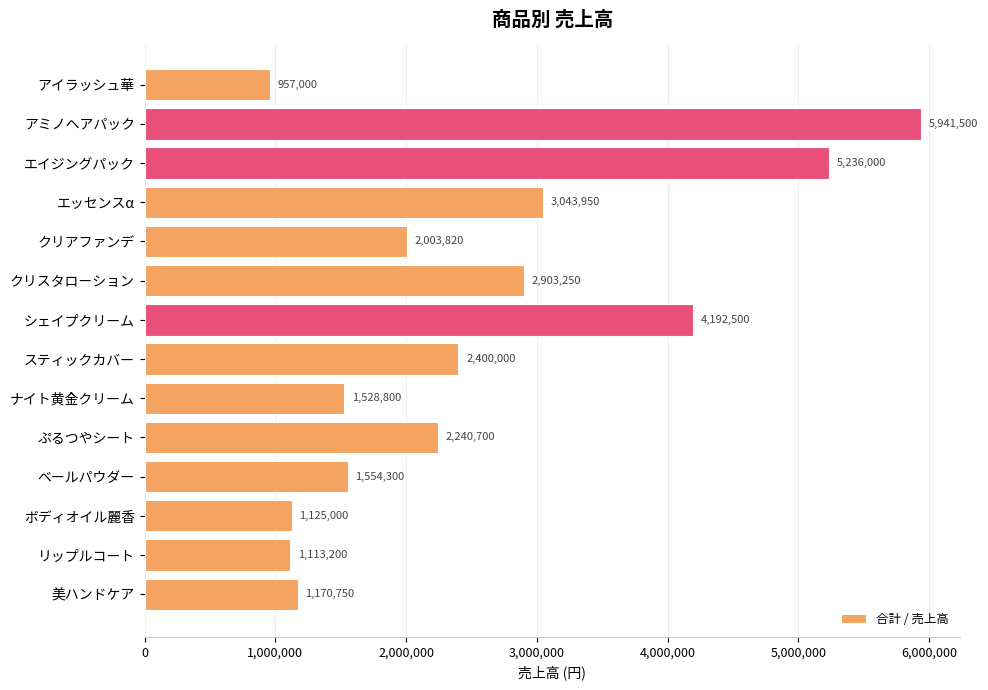

What position from the top is リップルコート?

13